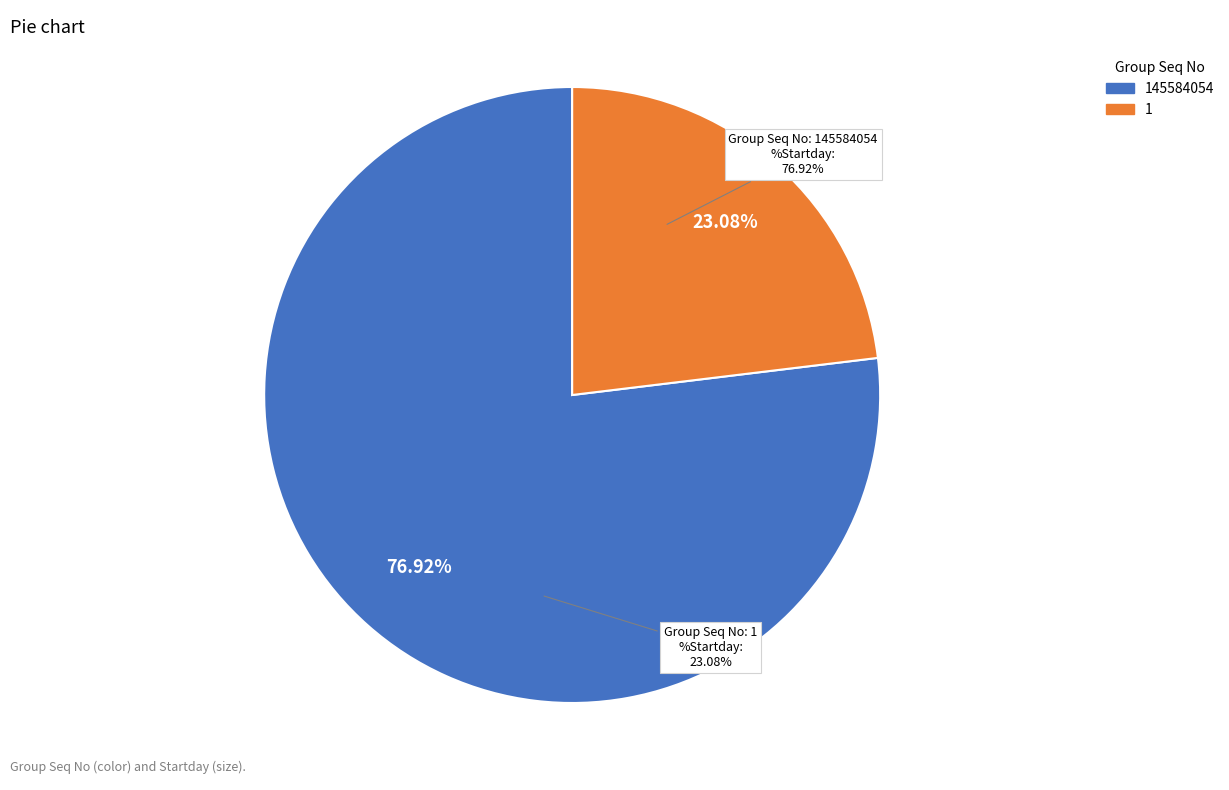

Which has a higher value, 1 or 145584054?

145584054